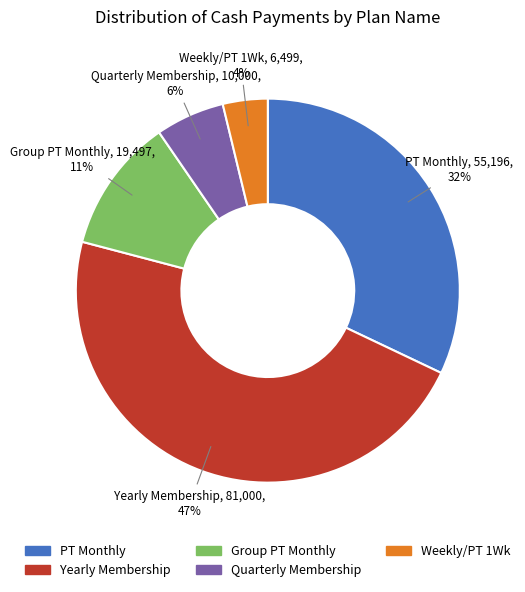

To the nearest percent, what is the average slice percentage?

20%